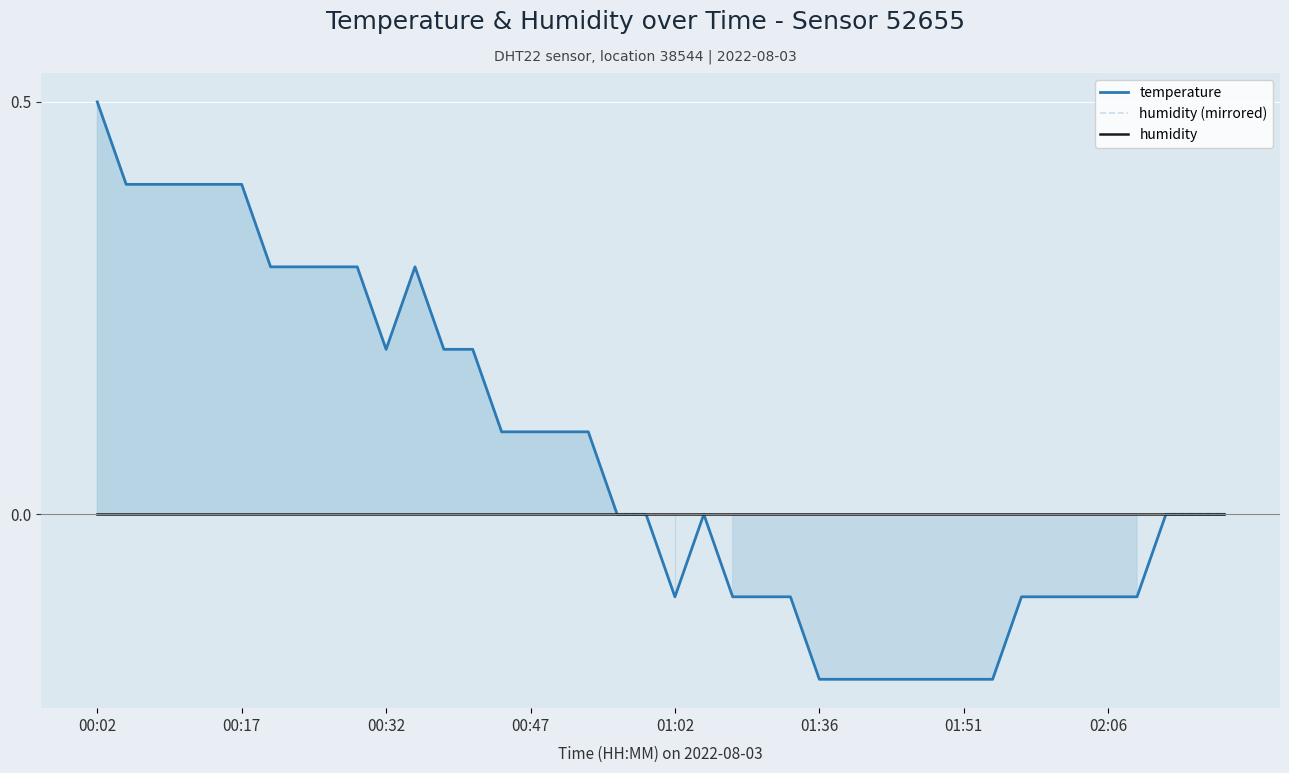

List the series in order of their peak value, highest first.

temperature, humidity (mirrored), humidity